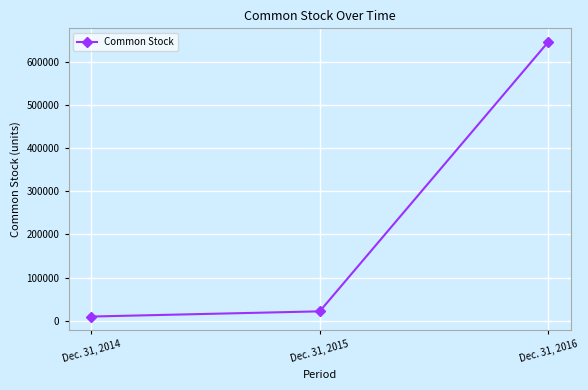

The chart shows a value of 1121789 at Dec. 31, 2016. True or false?

False